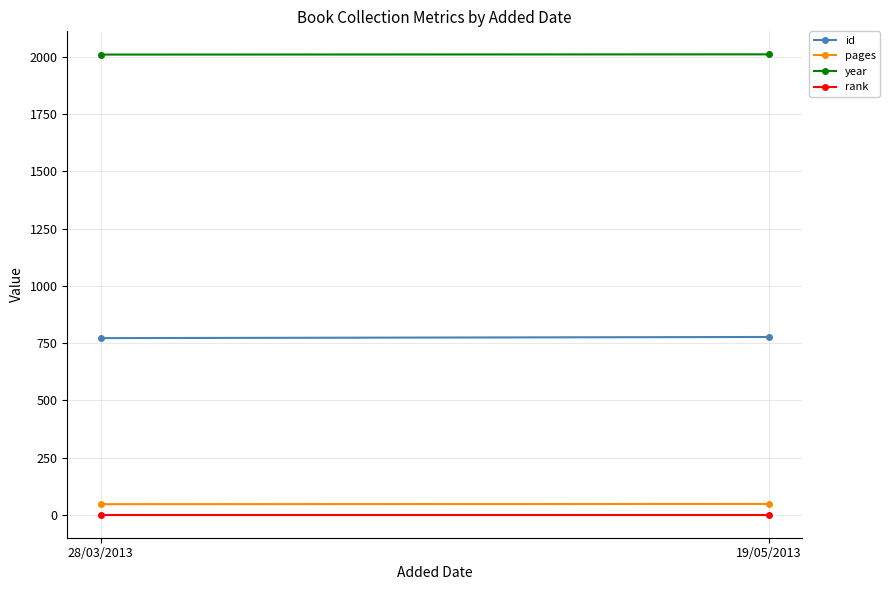

Which series changed the most between 28/03/2013 and 19/05/2013?

id